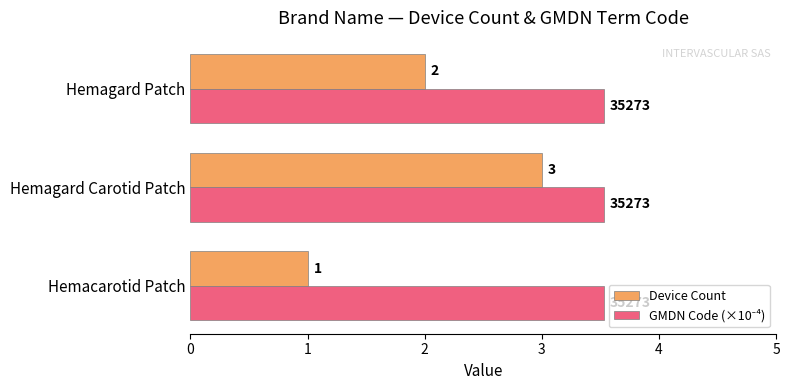

Count the number of data series in this chart.

2